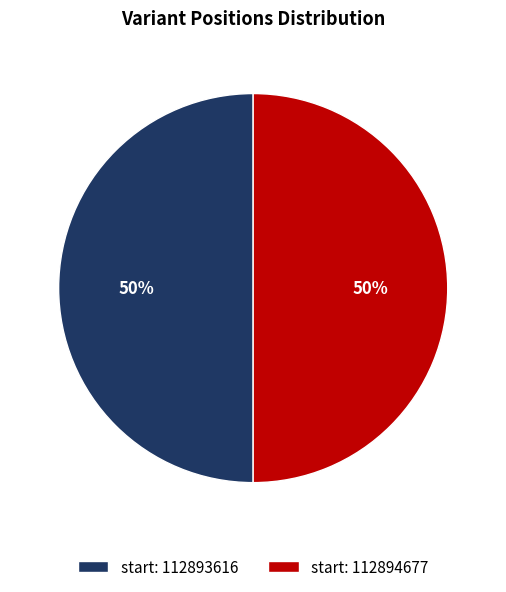

What percentage is the start: 112894677 slice, to the nearest percent?

50%